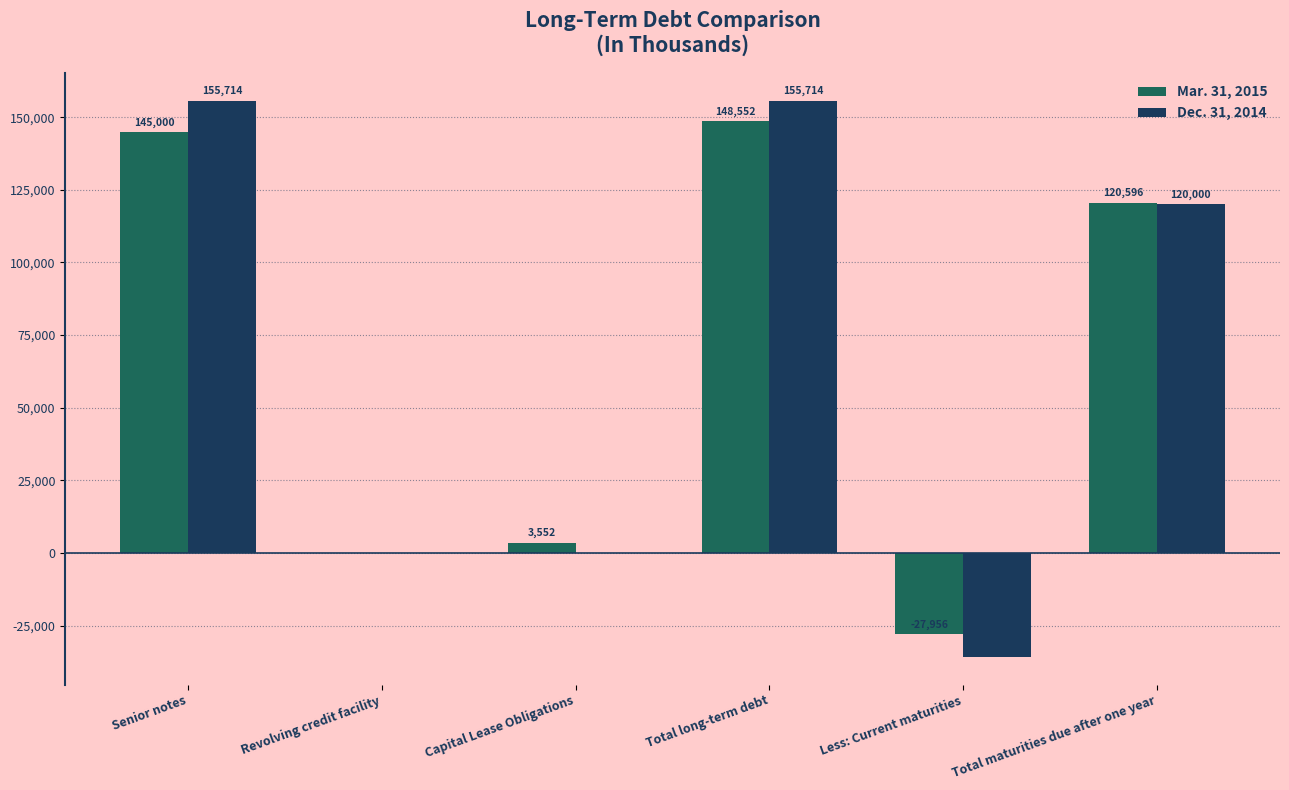

Reading left to right, list all the values displayed in this chart.

Mar. 31, 2015: Senior notes=145000	Revolving credit facility=0	Capital Lease Obligations=3552	Total long-term debt=148552	Less: Current maturities=-27956	Total maturities due after one year=120596
Dec. 31, 2014: Senior notes=155714	Revolving credit facility=0	Capital Lease Obligations=0	Total long-term debt=155714	Less: Current maturities=-35714	Total maturities due after one year=120000